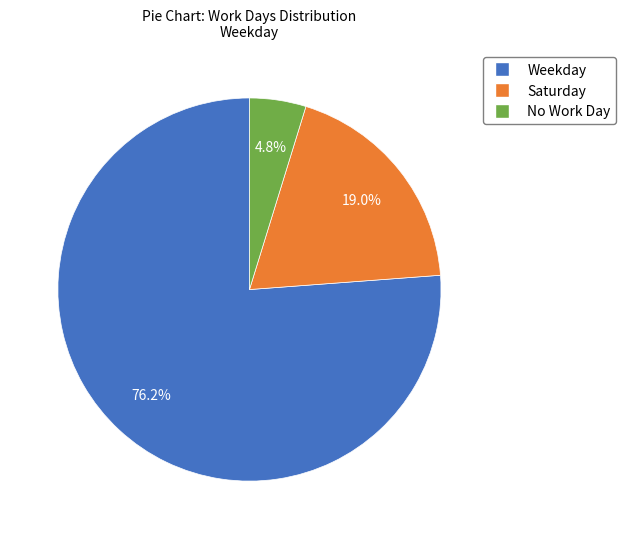

Between No Work Day and Weekday, which is larger?

Weekday